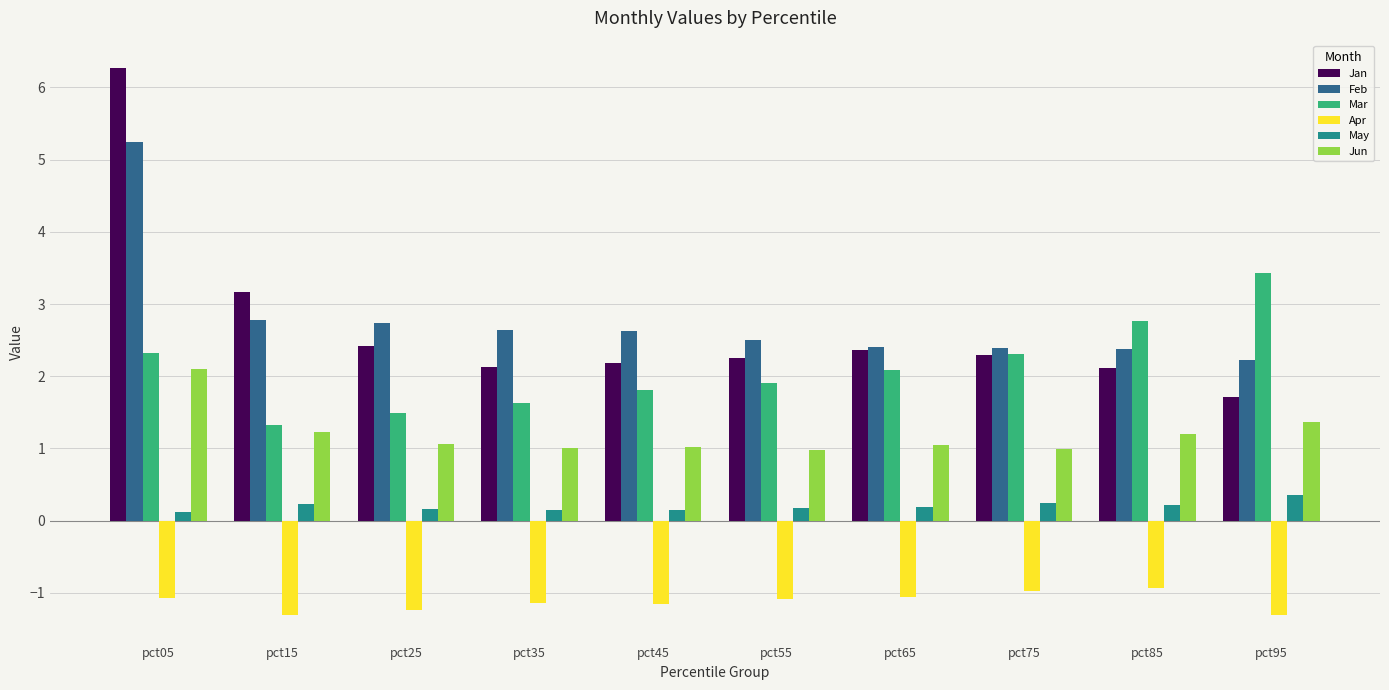

What is the lowest value of the Jan series?

1.7